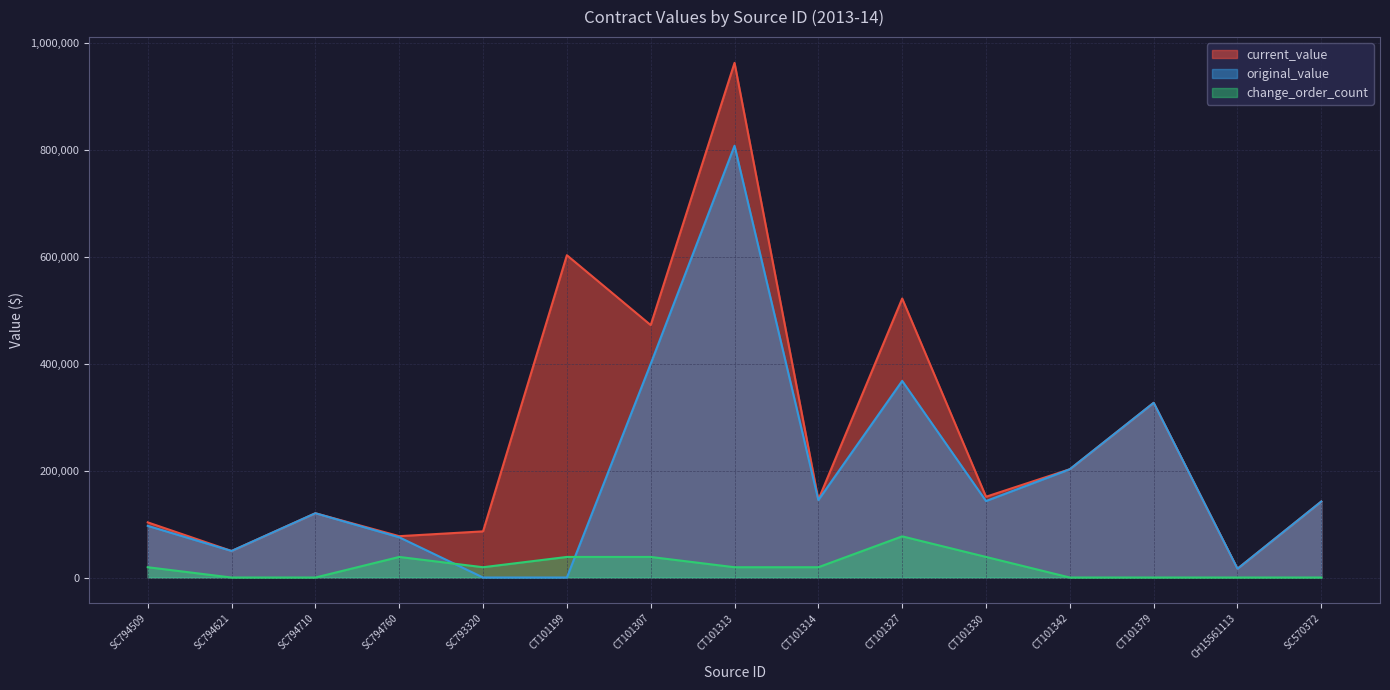

Does the chart have visible grid lines?

Yes